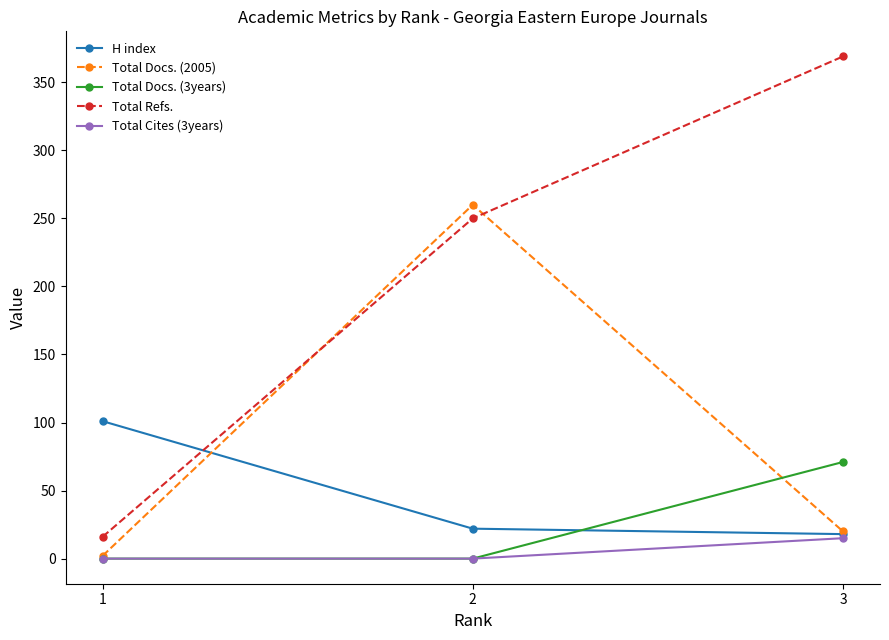

What is the difference between the highest and lowest values at 1?

101